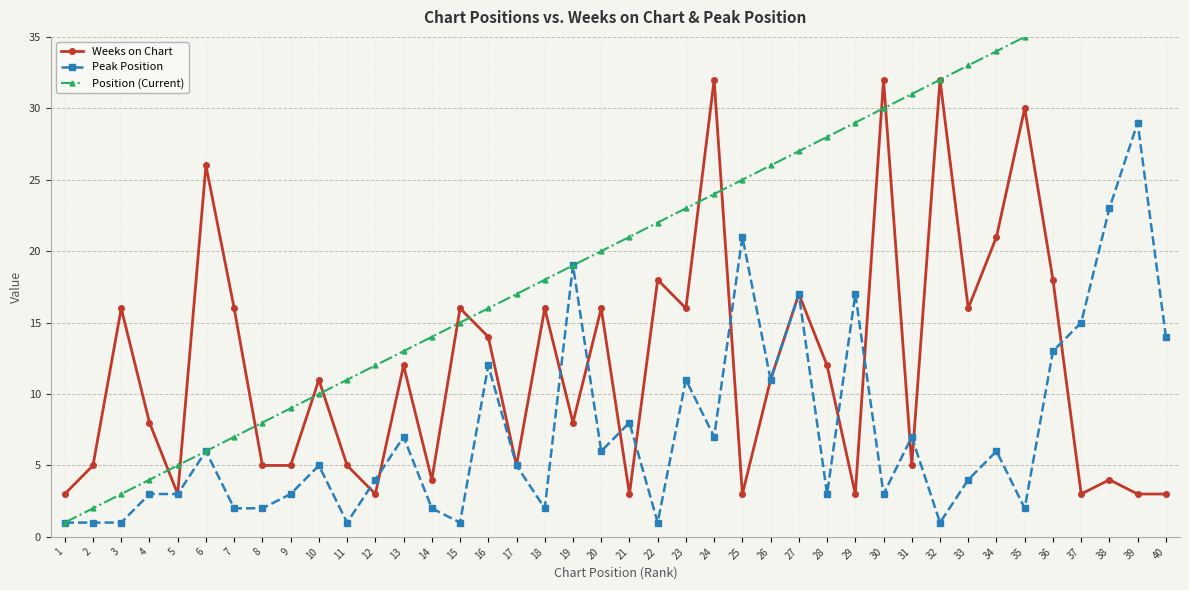

How many data points in Position (Current) are above 21?

19